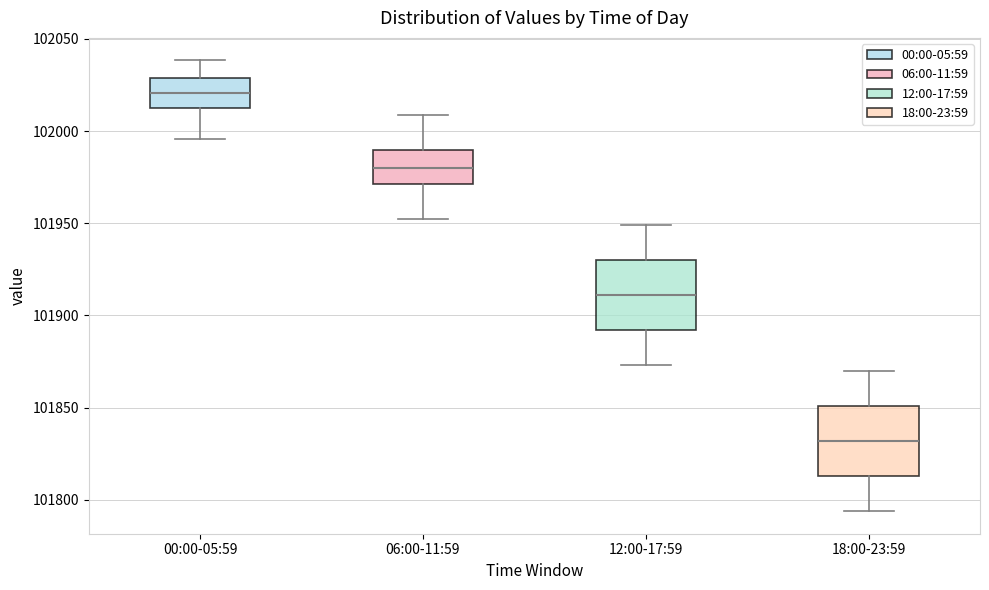

Reading left to right, transcribe this box plot: for each box, give where its median line is, the range the box spans, and where its two whiskers end, as read against the y-axis. The values are not printed on the chart, so give them approximately, as read against the axis.

00:00-05:59: median 102020, box 102010 to 102030, whiskers 101995 to 102040
06:00-11:59: median 101980, box 101970 to 101990, whiskers 101950 to 102010
12:00-17:59: median 101910, box 101890 to 101930, whiskers 101875 to 101950
18:00-23:59: median 101830, box 101815 to 101850, whiskers 101795 to 101870